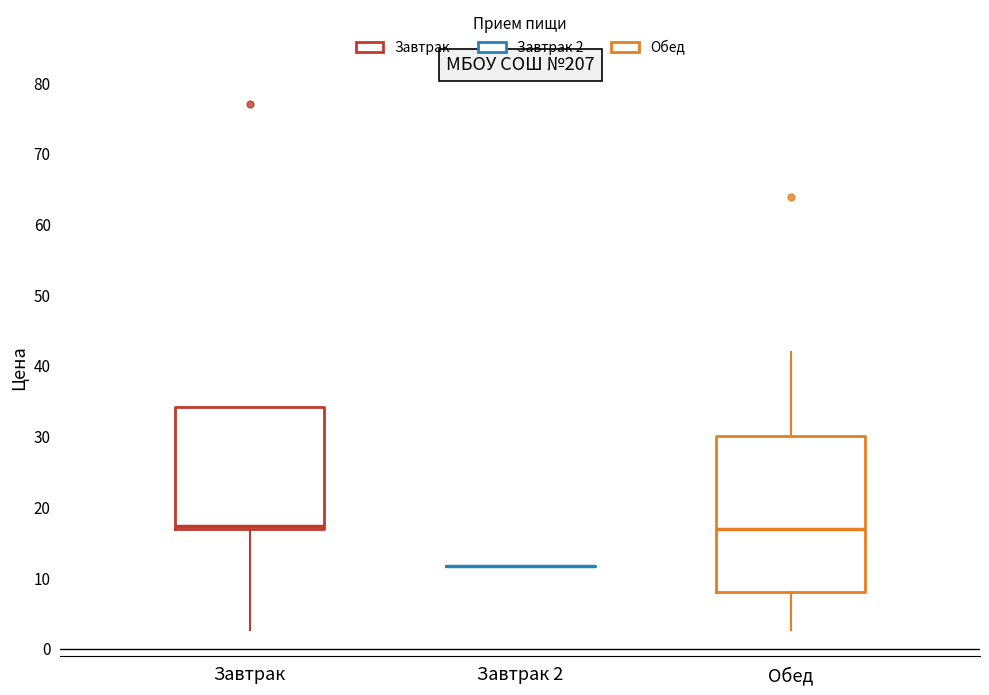

Reading left to right, read every box against the y-axis: the position of its median line, the range the box covers, and the ends of its whiskers. The values are not printed on the chart, so give them approximately, as read against the axis.

Завтрак: median 17 (just above the box's lower edge), box 17 to 34, whiskers 3 to 34
Завтрак 2: box collapsed to a line at 12, whiskers 12 to 12
Обед: median 17, box 8 to 30, whiskers 3 to 42